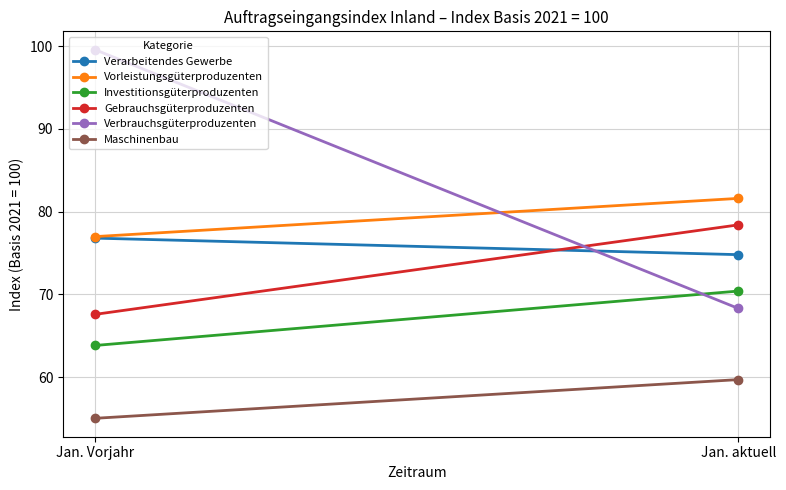

What is the label of the 2nd point from the right?

Jan. Vorjahr